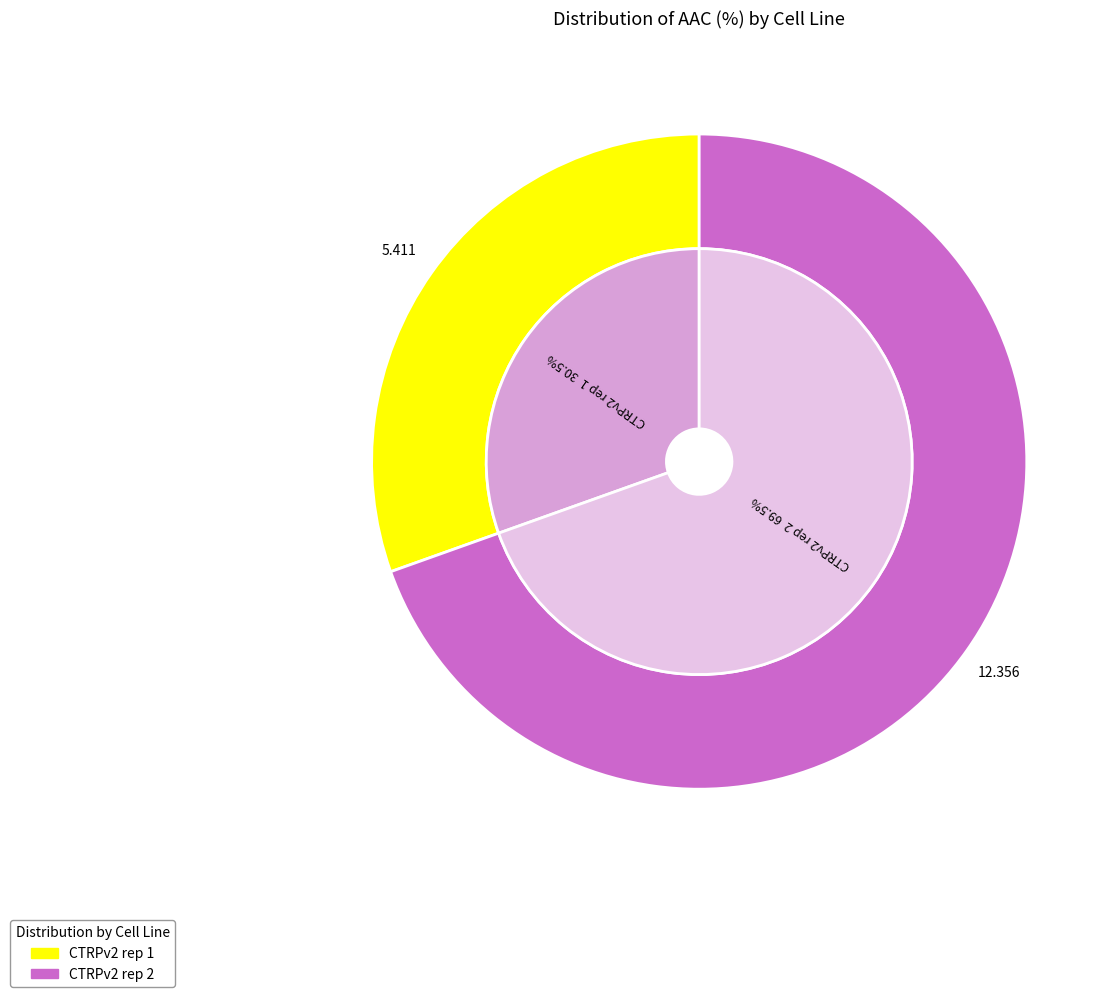

True or false: CTRPv2 rep 2 accounts for 70% of the total.

True